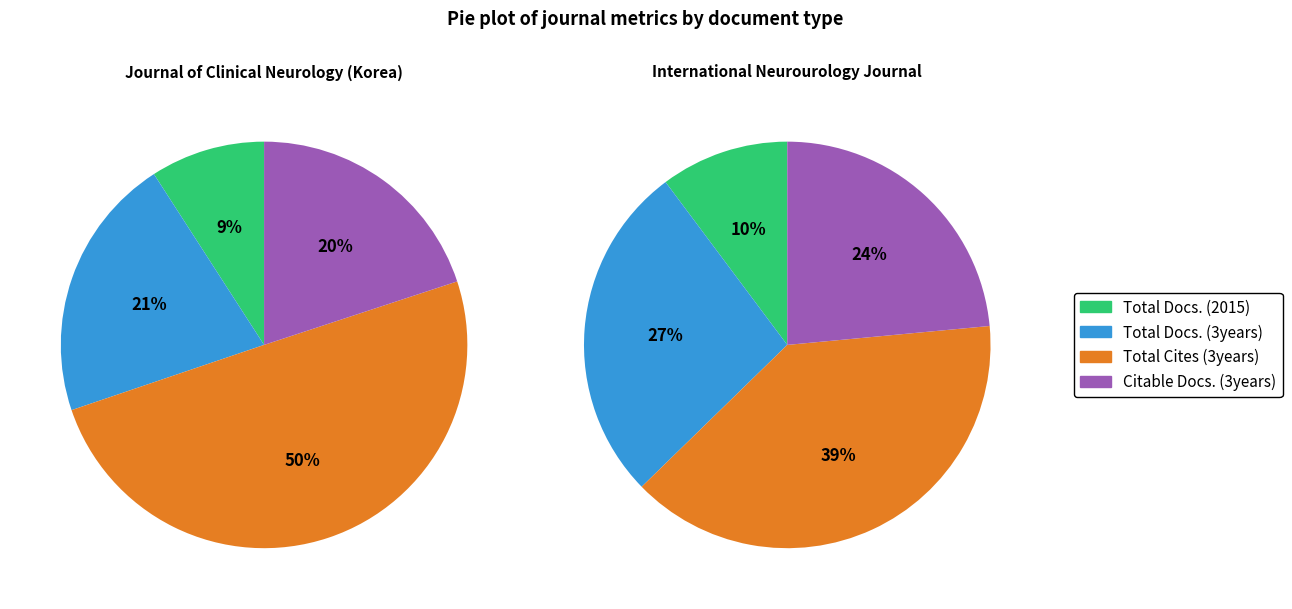

To the nearest percent, what portion does Total Cites (3years) represent?

39%